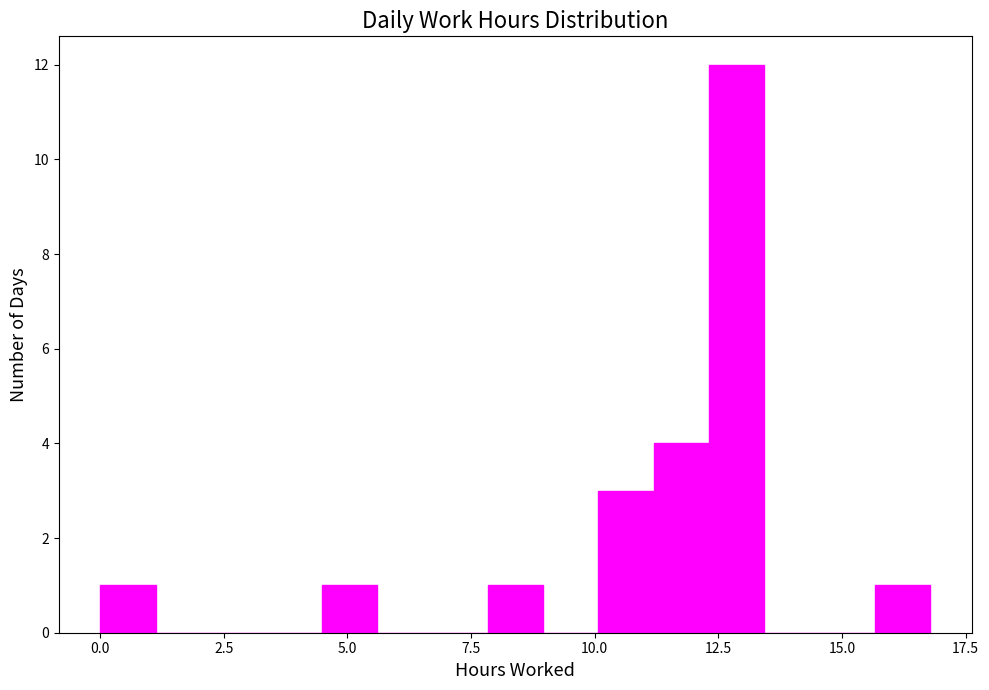

Around what value on the x-axis is the tallest bar? Give the approximate position of its centre, as read against the axis.

13.0